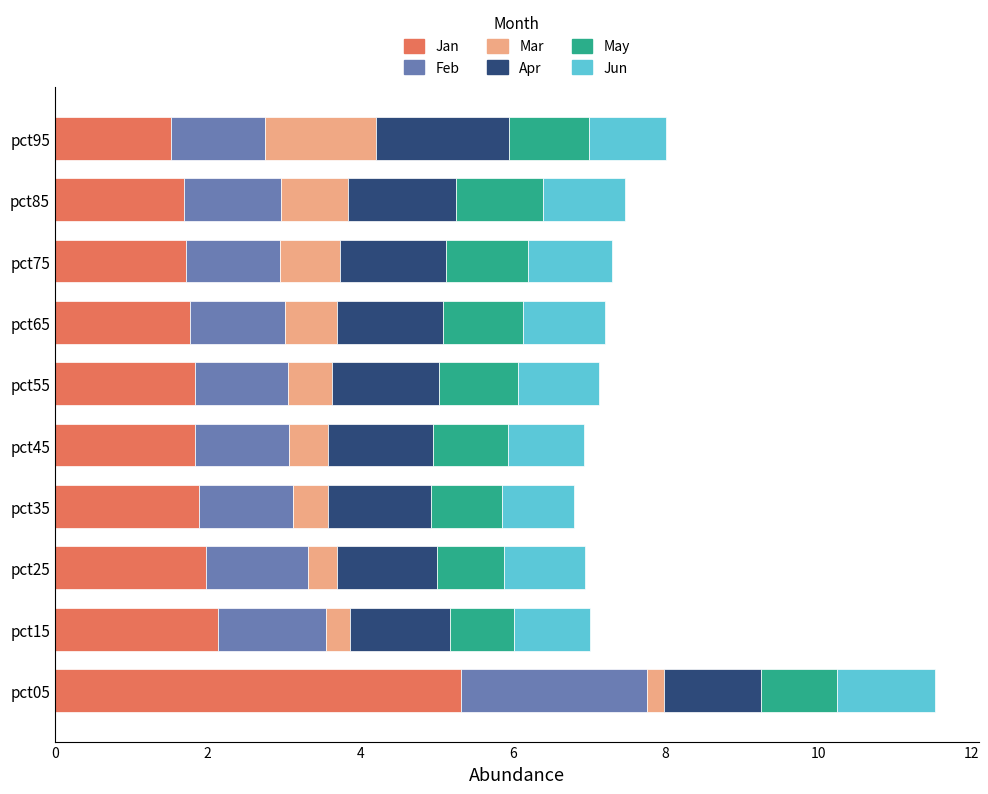

What is the minimum value for Jan?

1.5